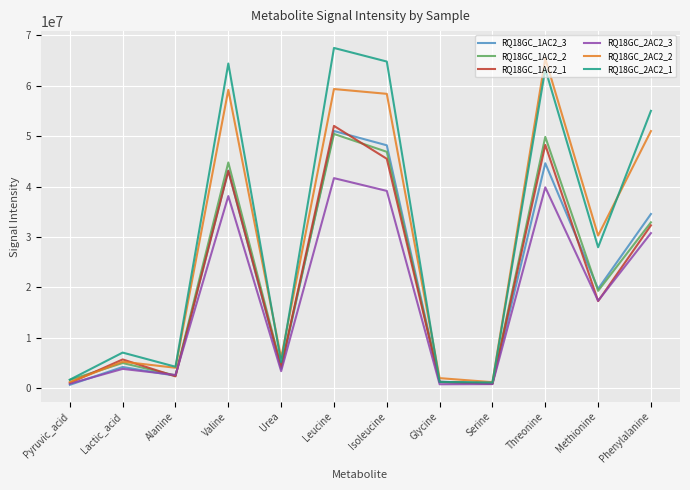

How many lines are shown in the chart?

6